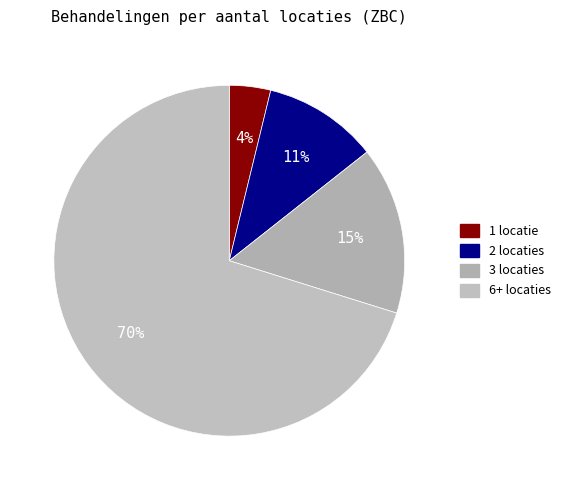

The 1 locatie slice represents 1% of the pie. True or false?

False